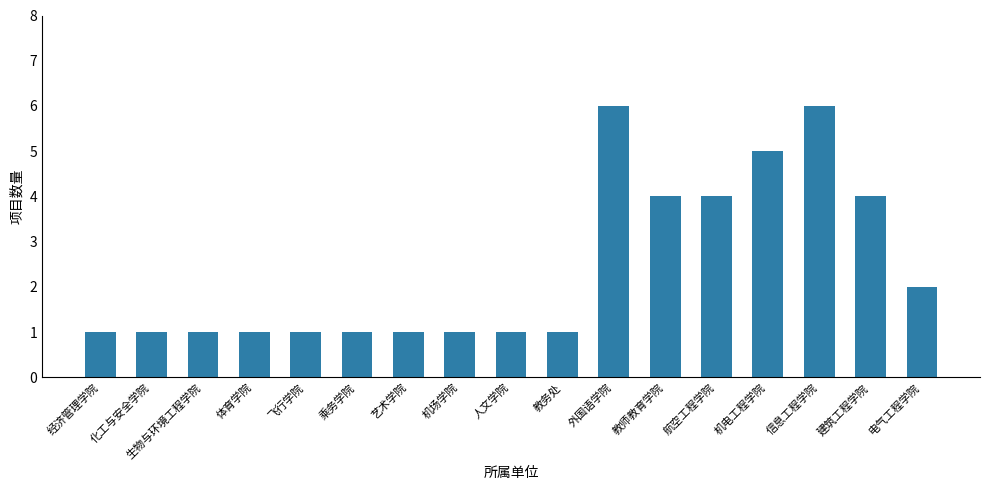

Reading right to left, list all the values displayed in this chart.

电气工程学院=2	建筑工程学院=4	信息工程学院=6	机电工程学院=5	航空工程学院=4	教师教育学院=4	外国语学院=6	教务处=1	人文学院=1	机场学院=1	艺术学院=1	乘务学院=1	飞行学院=1	体育学院=1	生物与环境工程学院=1	化工与安全学院=1	经济管理学院=1